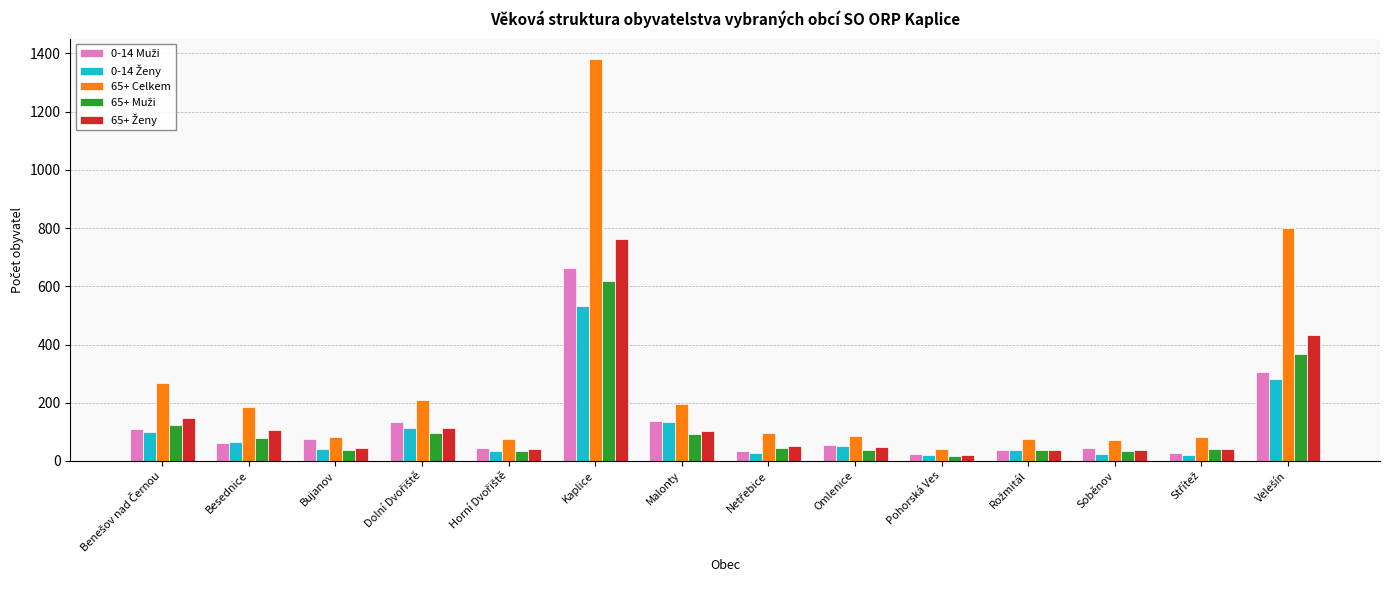

What is the spread (max minus min) of values at Bujanov?

46